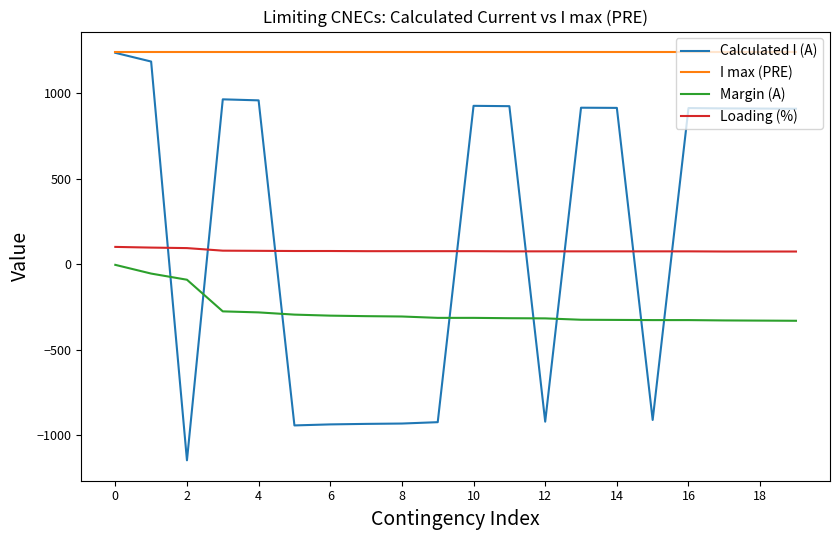

True or false: Calculated I (A) and Loading (%) intersect in this chart.

True